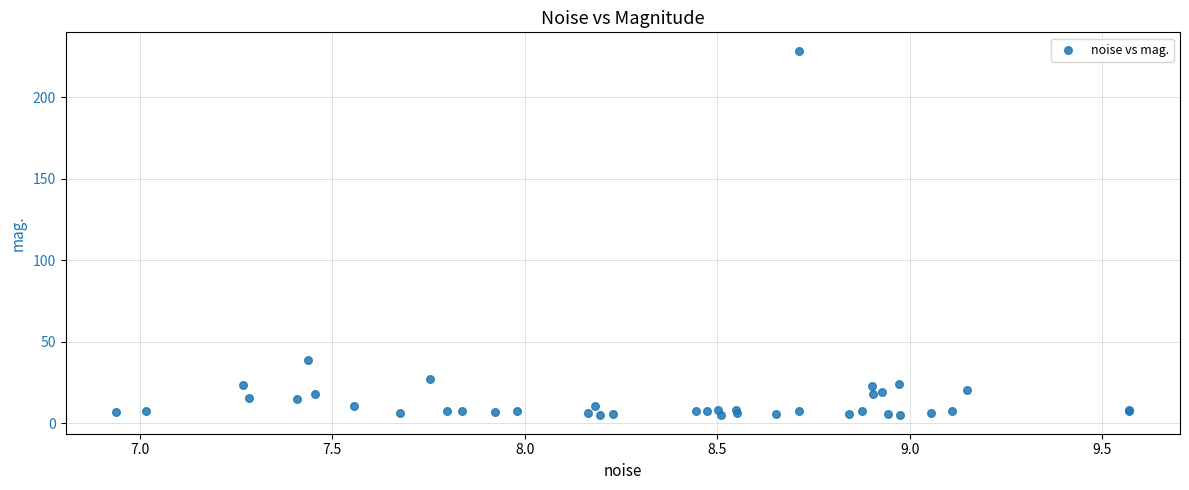

What Y value in the scatter plot is closest to 116?

39.0